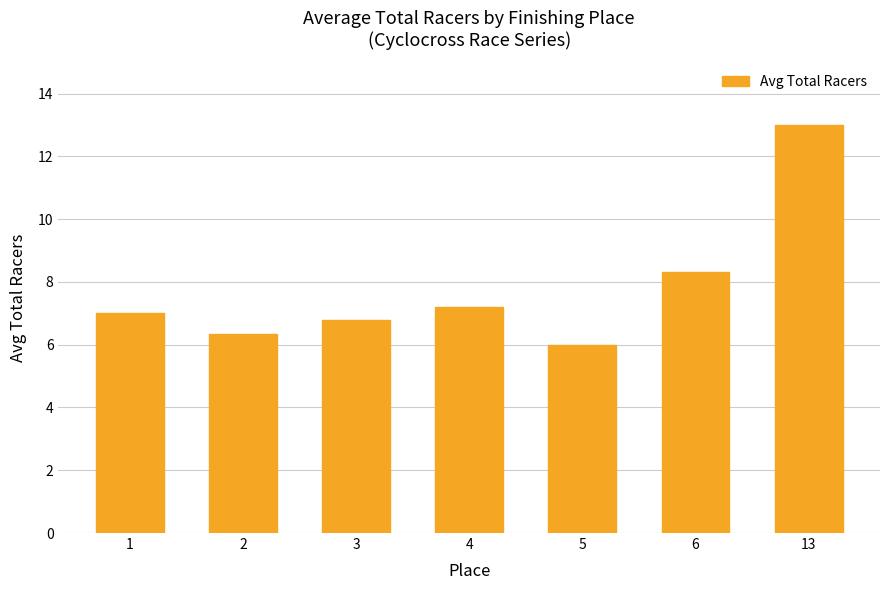

How many categories are shown in the chart?

7